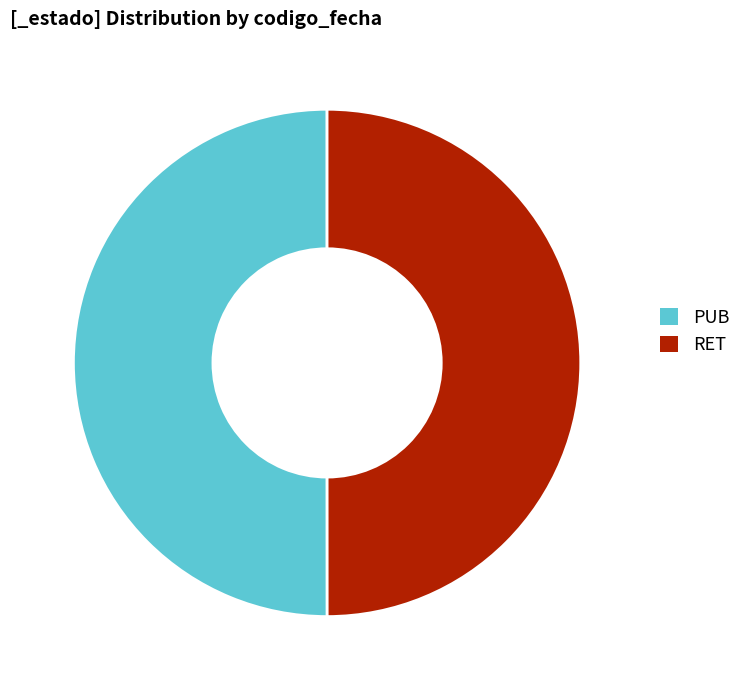

The RET slice represents 64% of the pie. True or false?

False